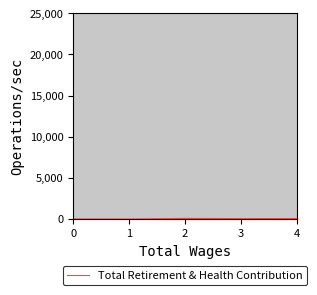

What is the change in value from 0 to 4?

+55.2